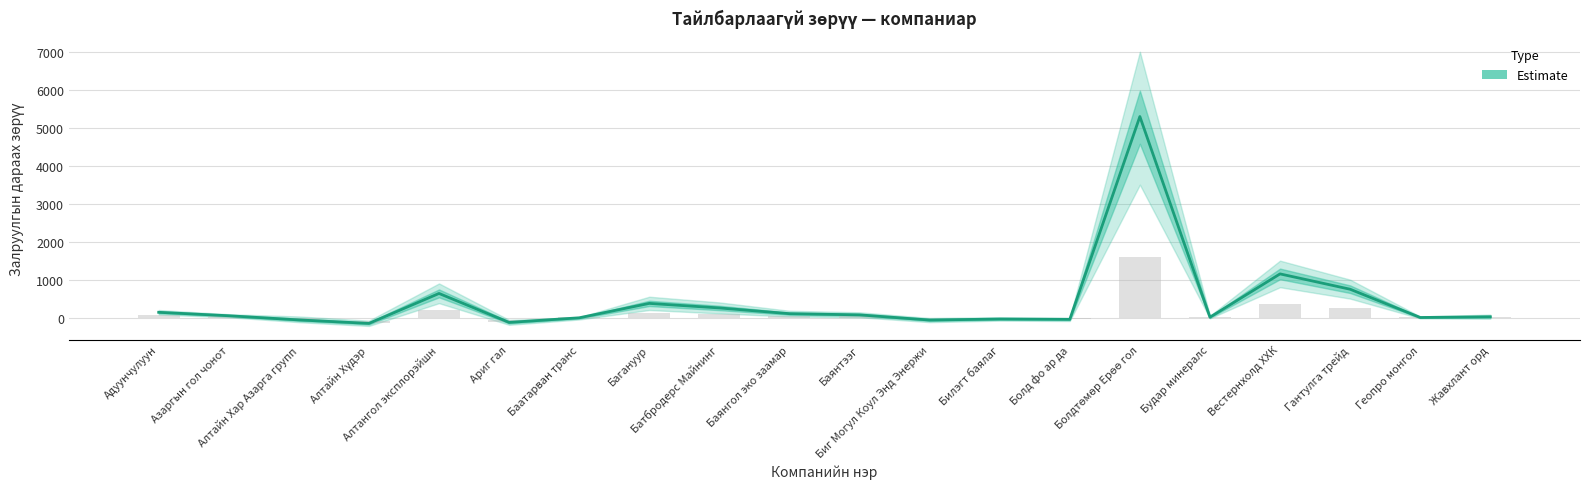

What is the sum of the values at Ариг гал and Биг Могул Коул Энд Энержи?

-190.9